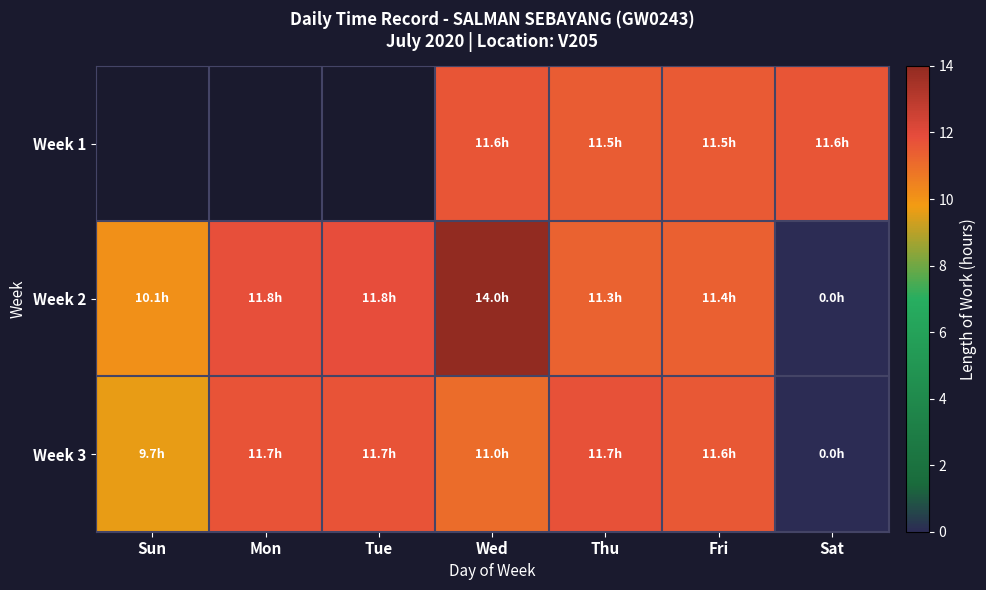

How many positive values does the Week 3 series have?

6